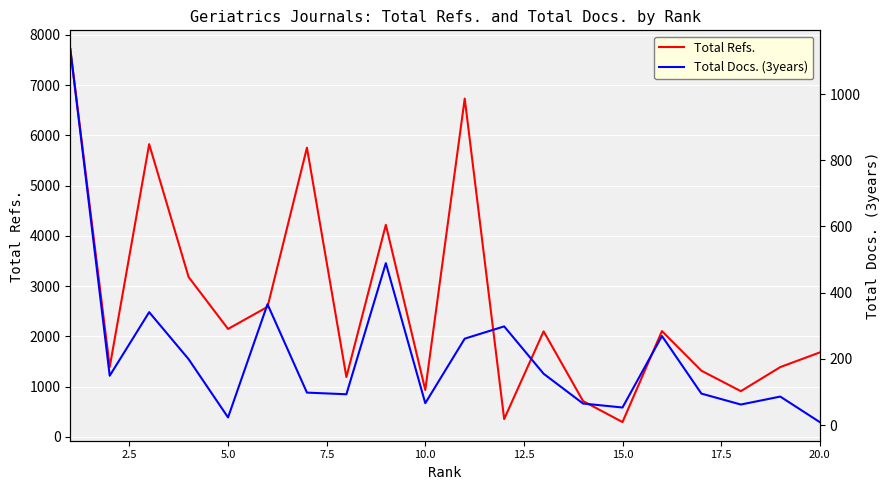

How many lines are shown in the chart?

2